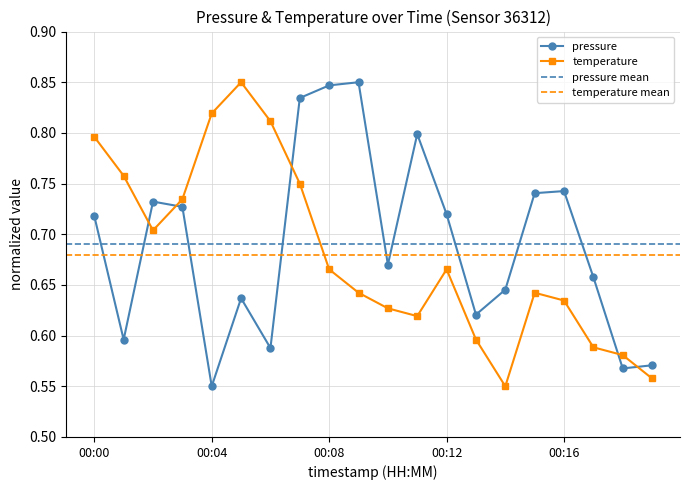

At which category is the sum across all series the highest?

00:07